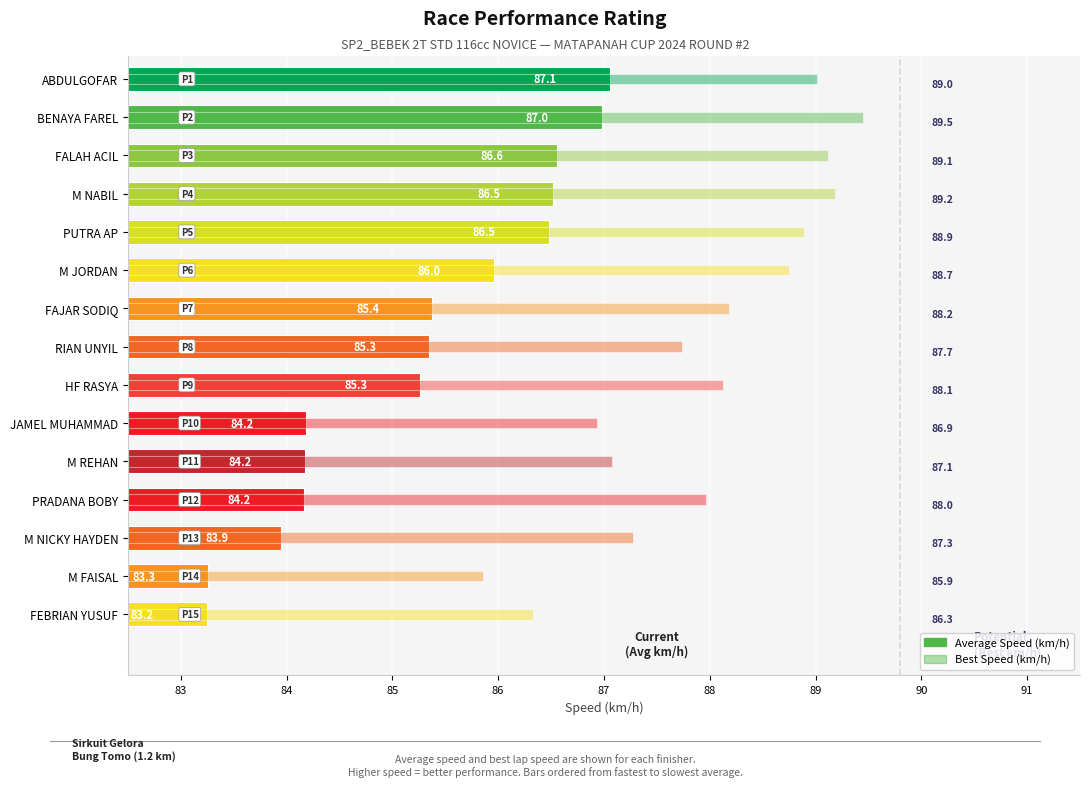

What is the average value of the Best Speed series?

88.0